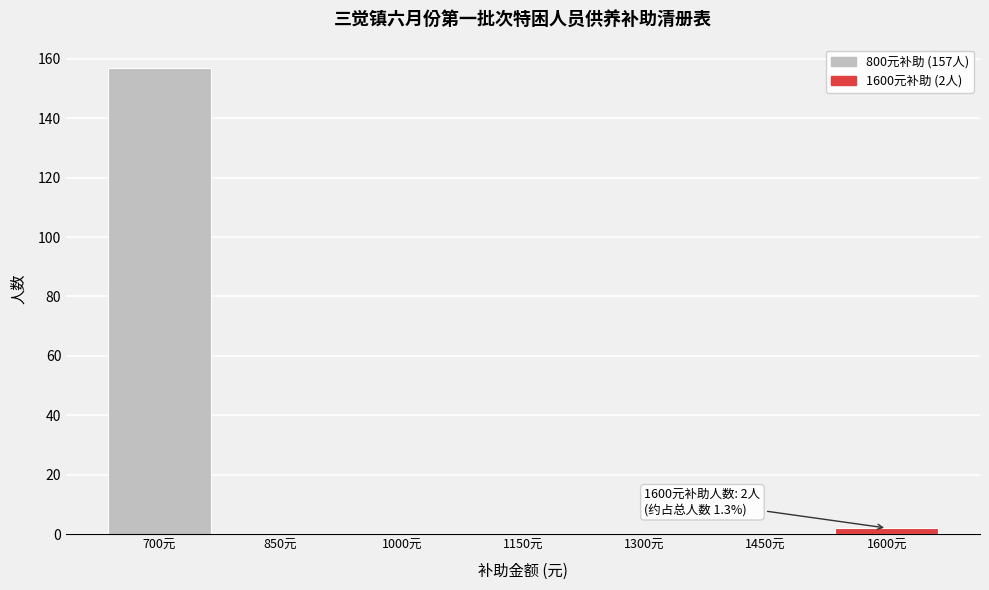

Reading left to right, list all the values displayed in this chart.

700元=157	850元=0	1000元=0	1150元=0	1300元=0	1450元=0	1600元=2